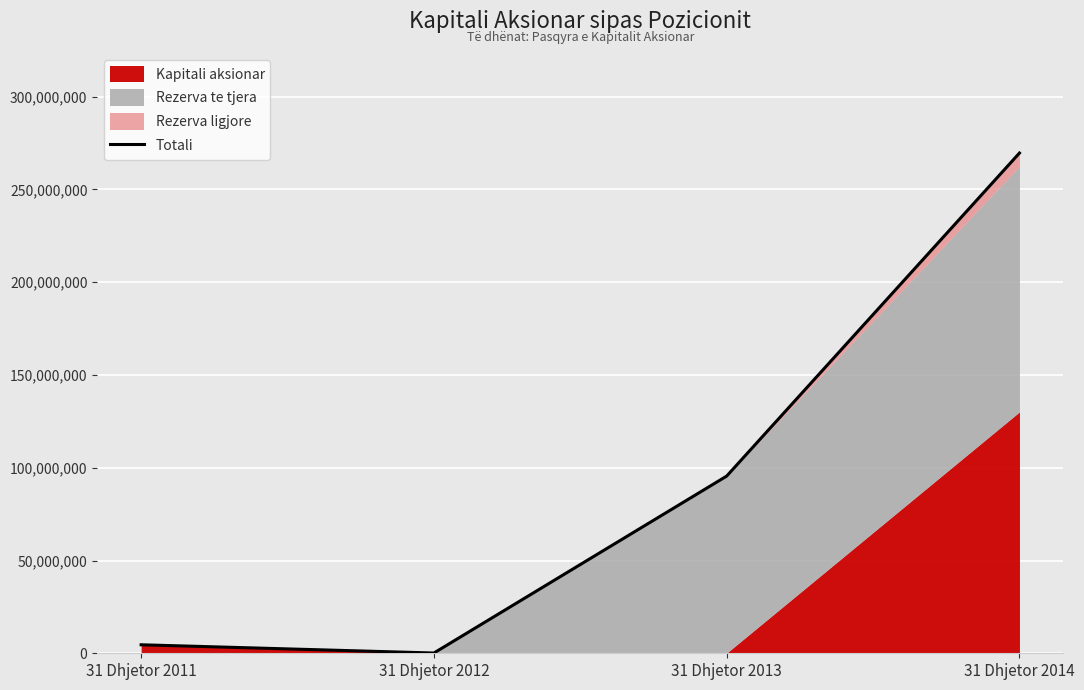

The value at 31 Dhjetor 2013 is 95509745.0. True or false?

True